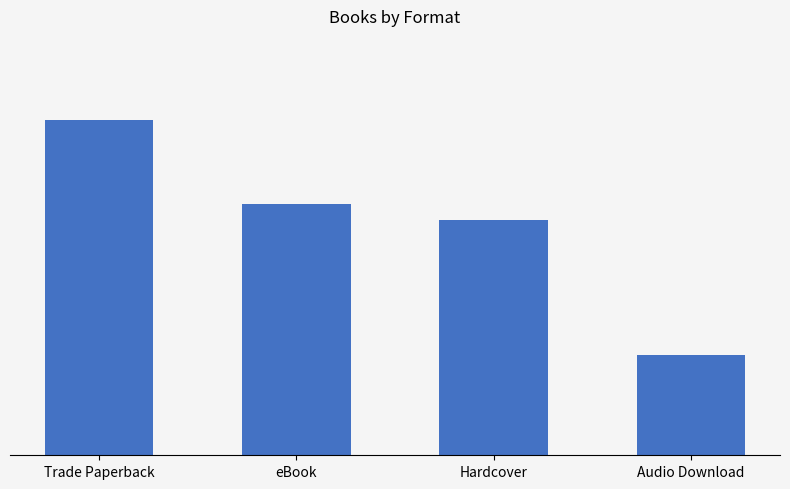

What is the difference between the values at Audio Download and Hardcover?

8